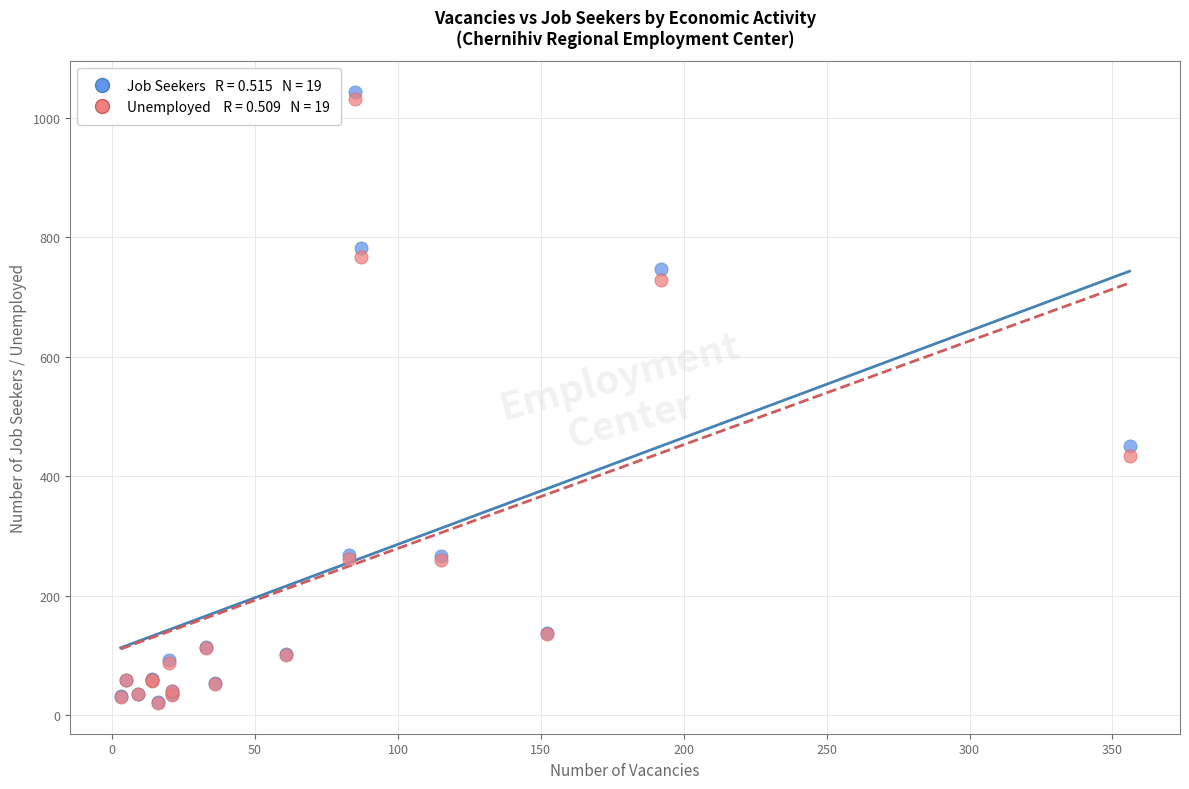

Across all series, what Y value is closest to 532?

450